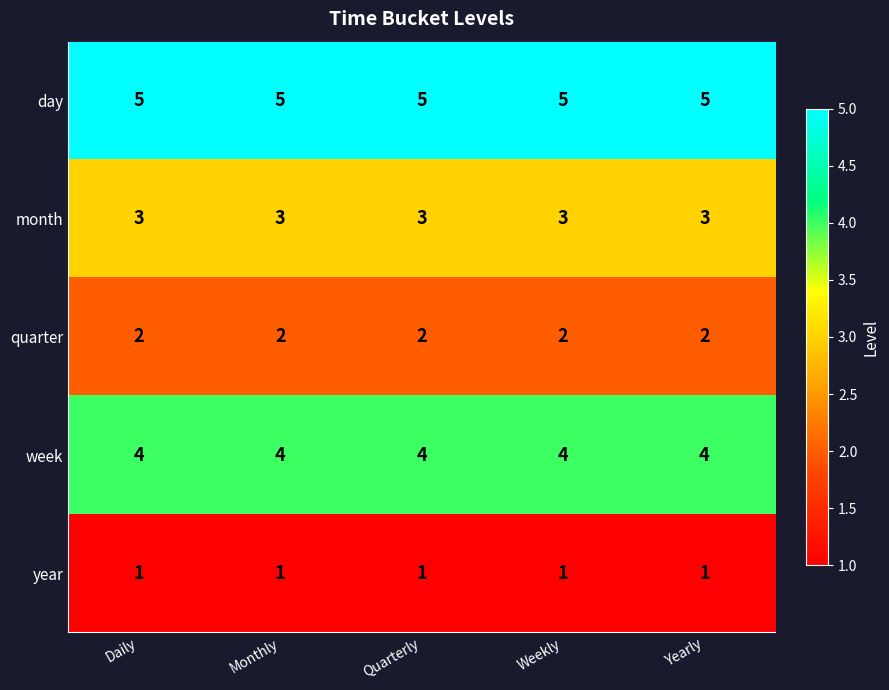

What is the difference between the highest and lowest values at Quarterly?

4